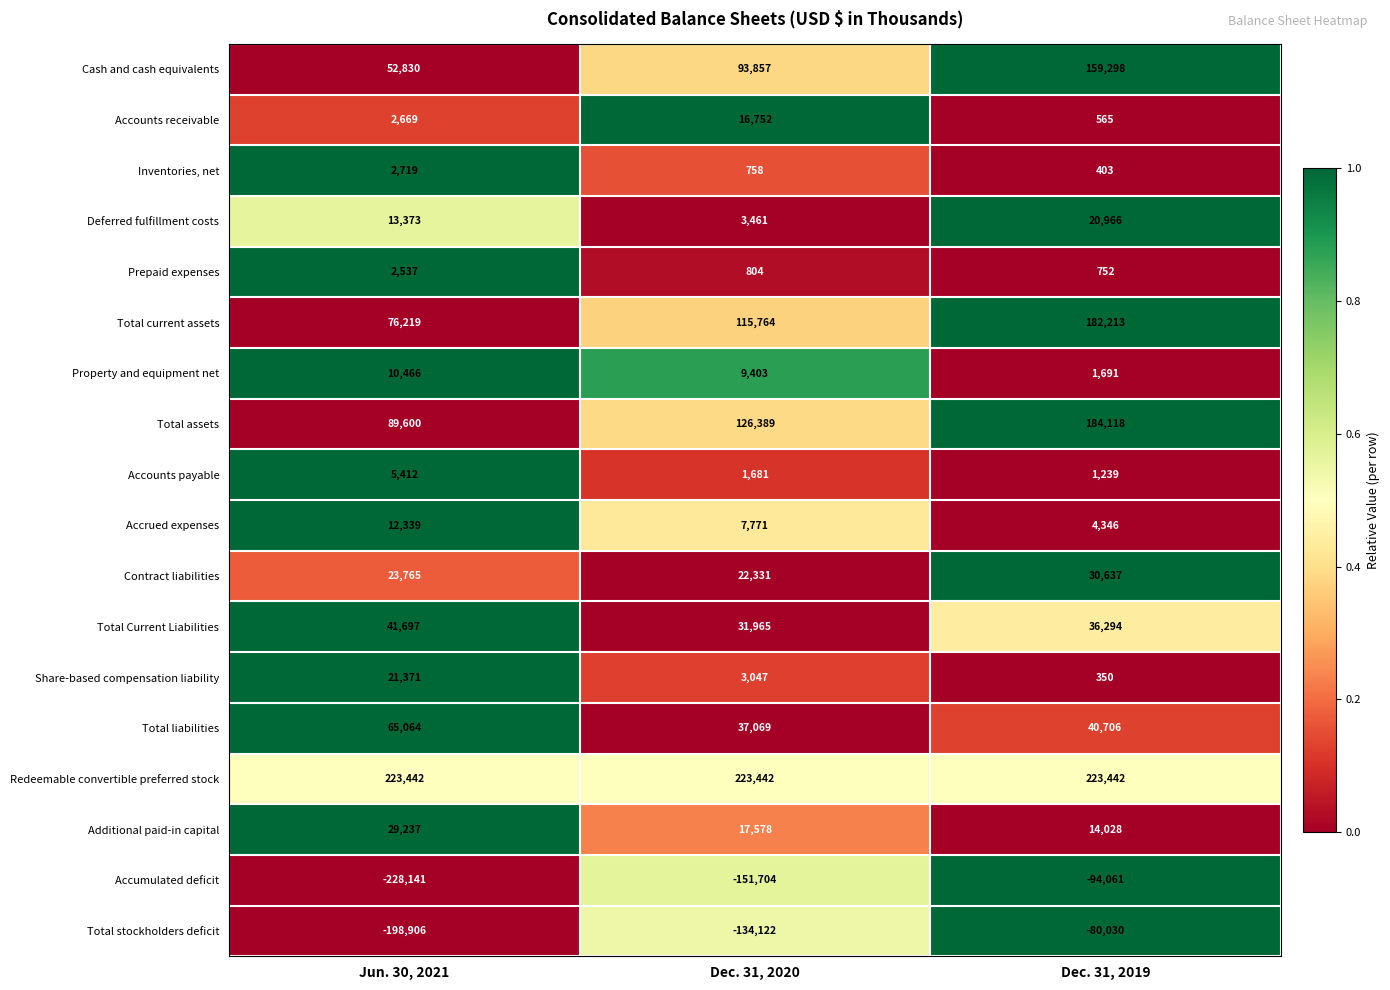

How many distinct data groups are displayed?

18